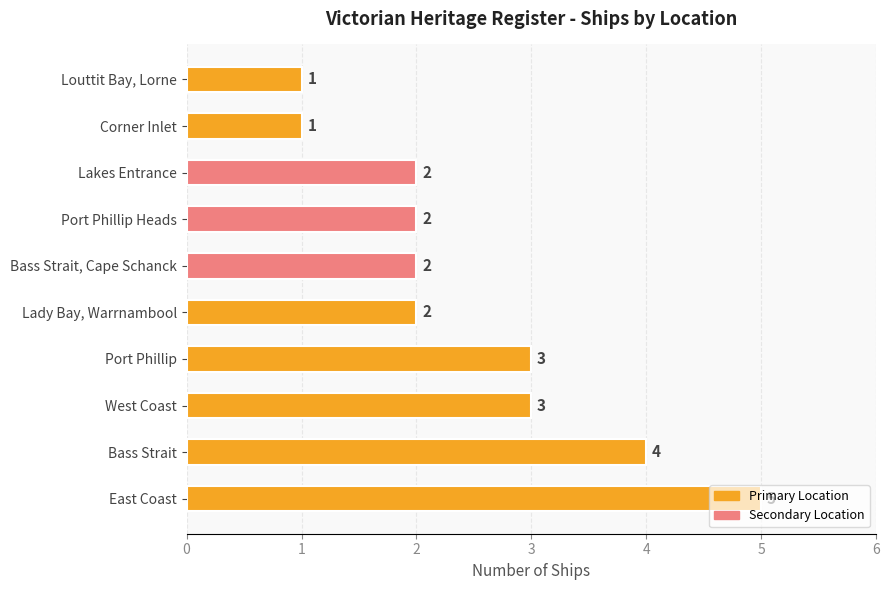

What is the minimum value shown in the chart?

1